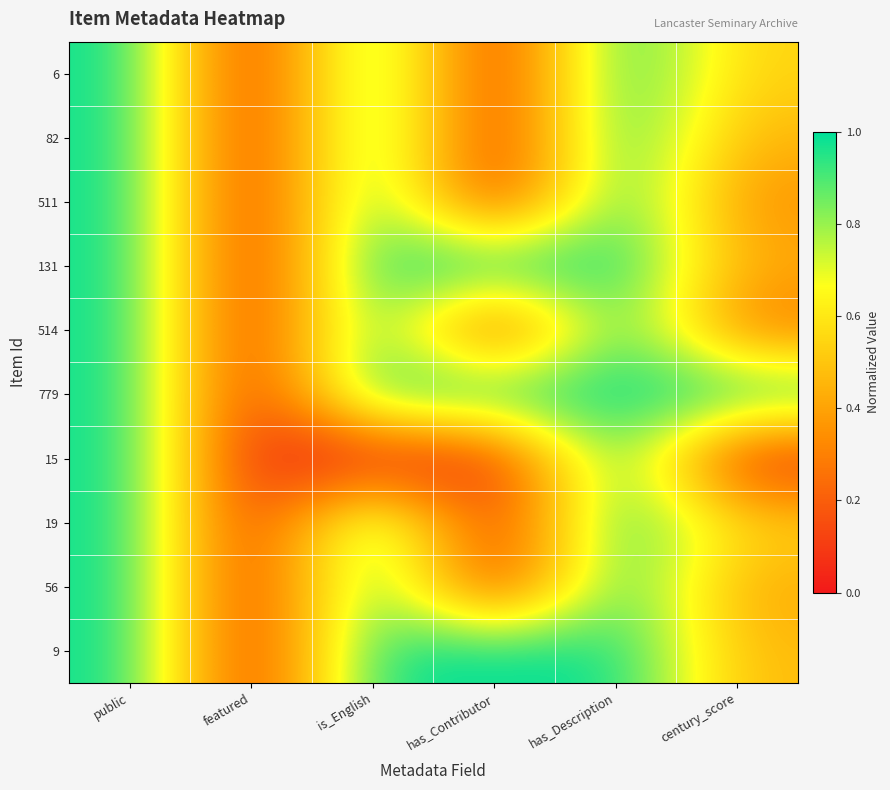

Reading right to left, what are all the values shown in this chart?

6: century_score=0.5	has_Description=1.0	has_Contributor=0.0	is_English=1.0	featured=0.0	public=1.0
82: century_score=0.5	has_Description=1.0	has_Contributor=0.0	is_English=1.0	featured=0.0	public=1.0
511: century_score=0.3	has_Description=1.0	has_Contributor=0.0	is_English=1.0	featured=0.0	public=1.0
131: century_score=0.4	has_Description=1.0	has_Contributor=1.0	is_English=1.0	featured=0.0	public=1.0
514: century_score=0.3	has_Description=1.0	has_Contributor=0.0	is_English=1.0	featured=0.0	public=1.0
779: century_score=1.0	has_Description=1.0	has_Contributor=1.0	is_English=1.0	featured=0.0	public=1.0
15: century_score=0.0	has_Description=1.0	has_Contributor=0.0	is_English=0.0	featured=0.0	public=1.0
19: century_score=0.5	has_Description=1.0	has_Contributor=0.0	is_English=1.0	featured=0.0	public=1.0
56: century_score=0.4	has_Description=1.0	has_Contributor=0.0	is_English=1.0	featured=0.0	public=1.0
9: century_score=0.5	has_Description=1.0	has_Contributor=1.0	is_English=1.0	featured=0.0	public=1.0